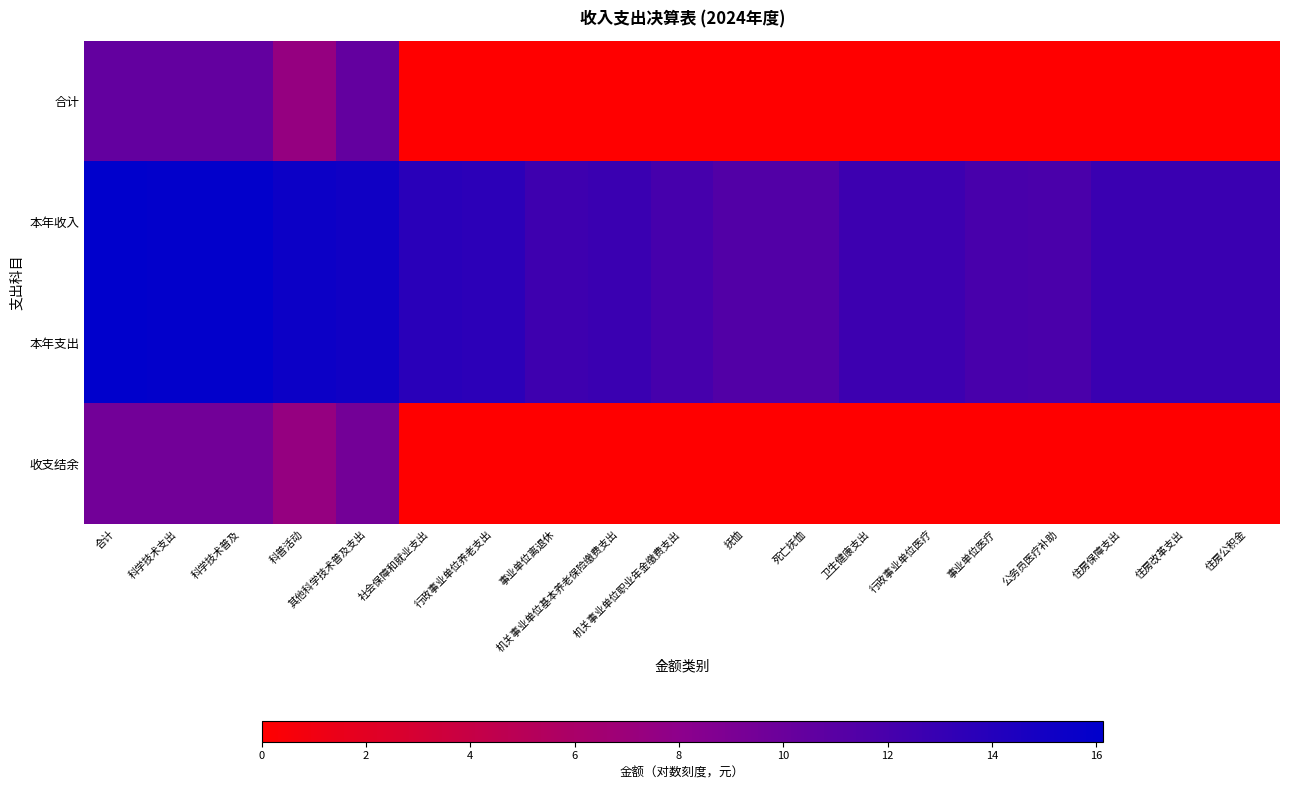

Between 公务员医疗补助 and 科普活动, which is larger?

科普活动